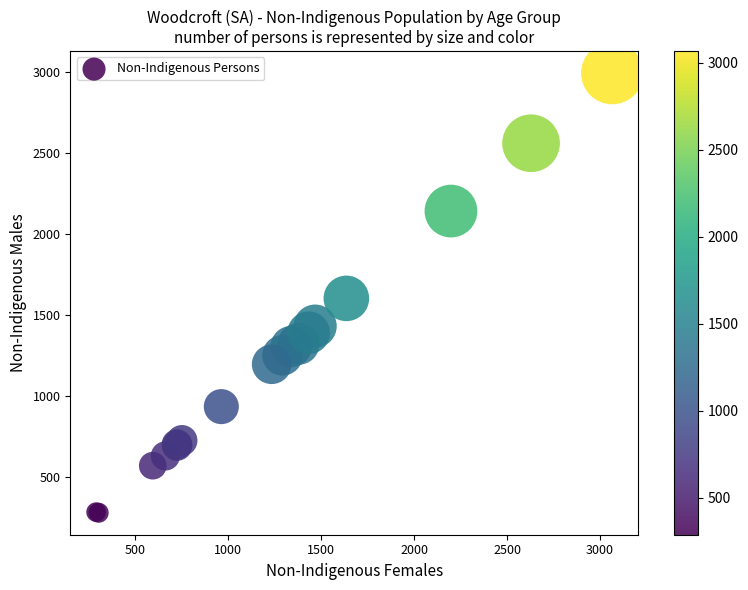

What Y value in the scatter plot is closest to 1636?

1603